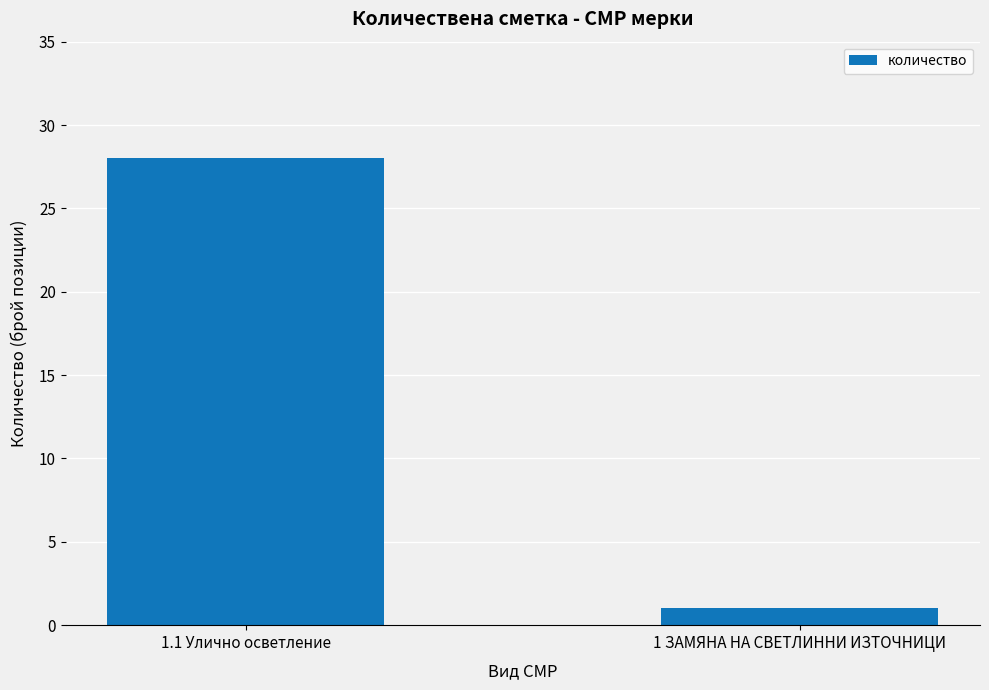

What value does the data have at 1 ЗАМЯНА НА СВЕТЛИННИ ИЗТОЧНИЦИ?

1